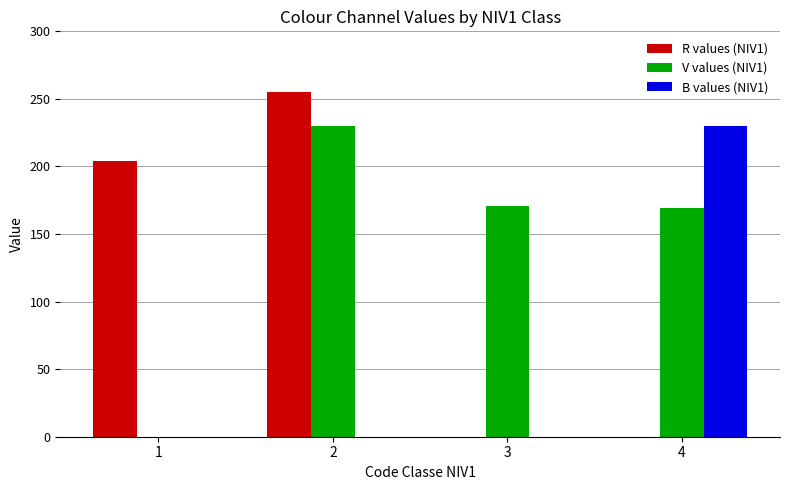

How many data points does each series have?

4